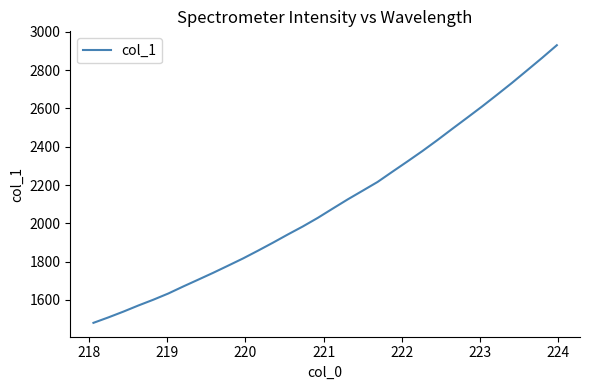

What is the greatest value displayed?

2930.0